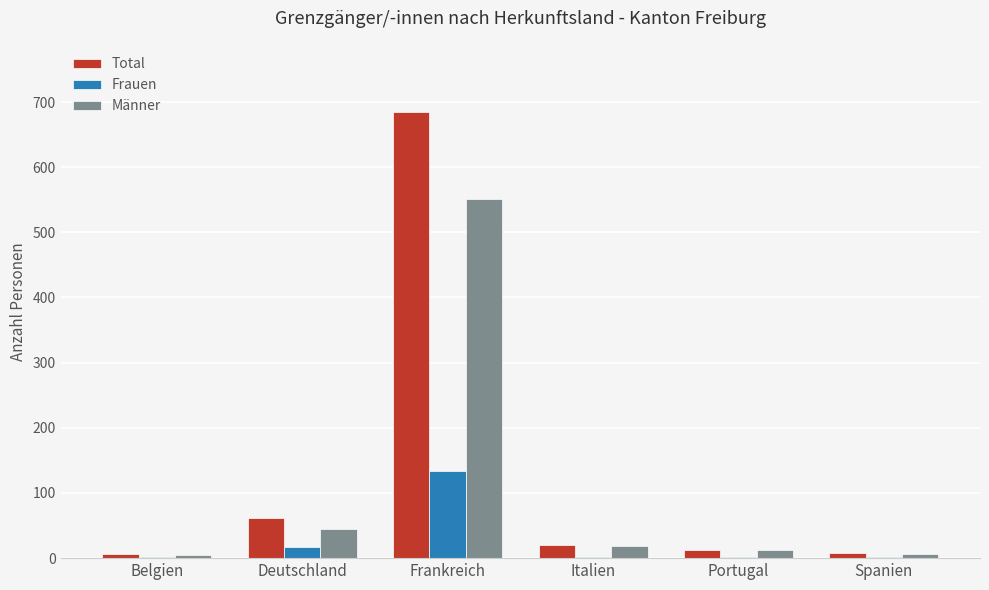

What are all the series names shown in the legend?

Total, Frauen, Männer